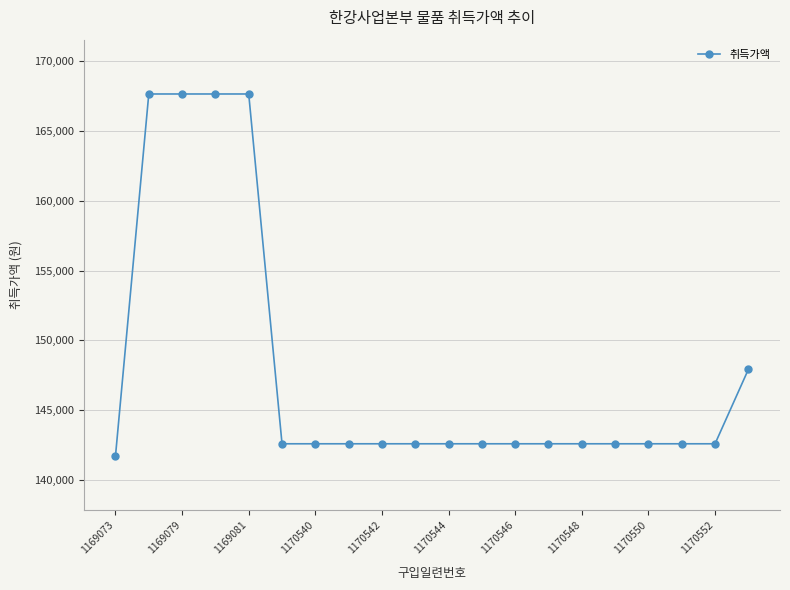

What is the maximum value shown in the chart?

167660